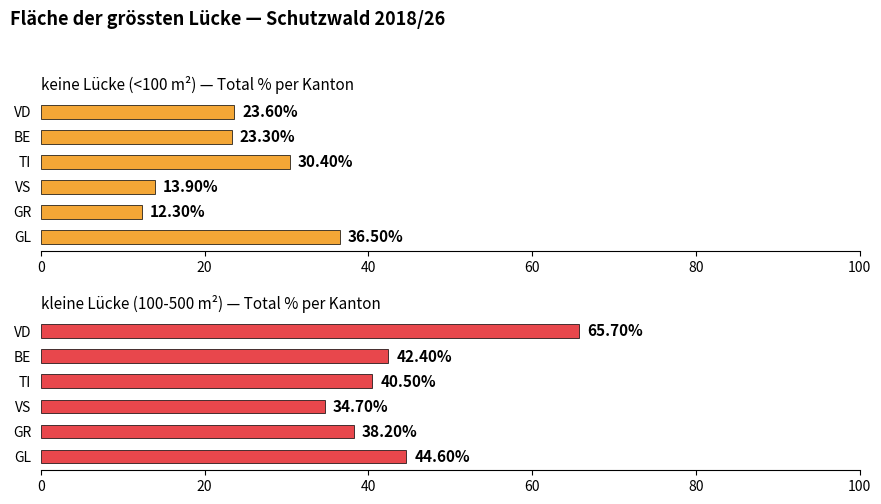

Count the number of data series in this chart.

2